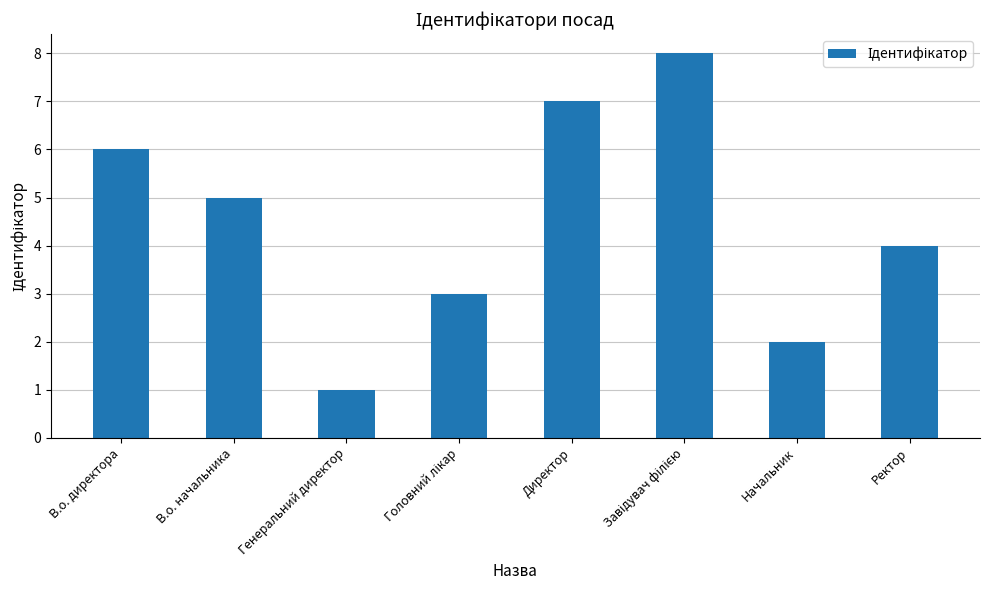

Count the values in the range 3 to 7.

5